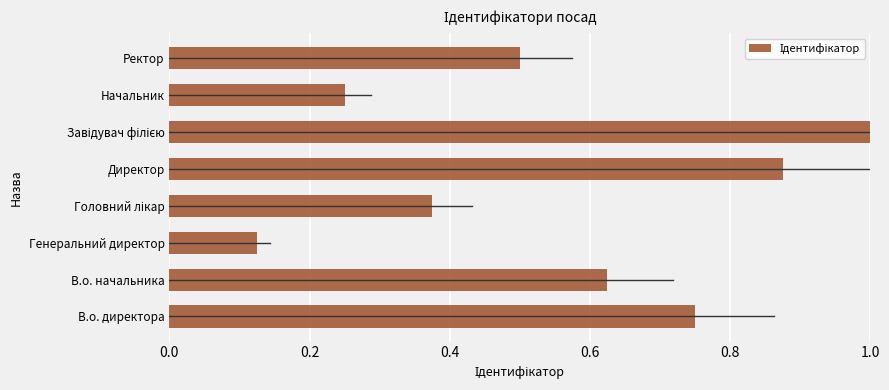

The chart shows a value of 0.1 at Начальник. True or false?

False